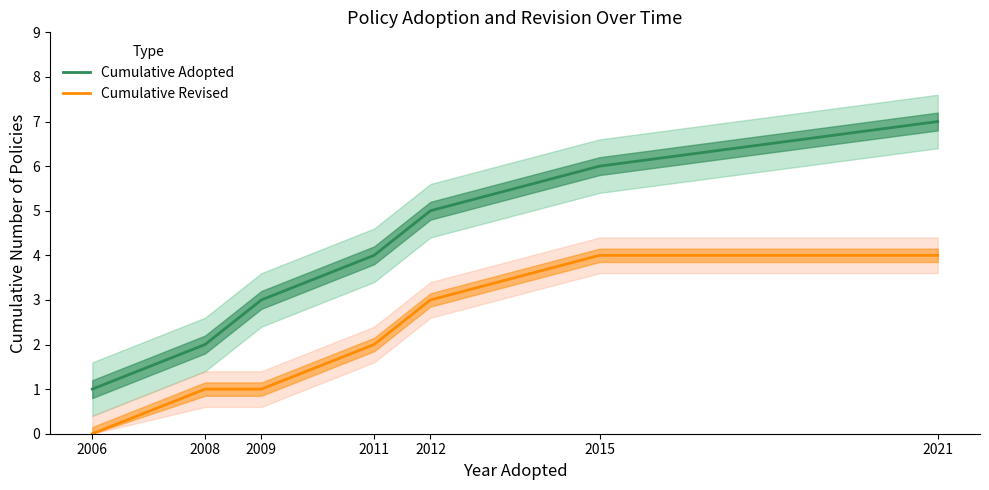

Which category has the highest value in the Cumulative Adopted series?

2021